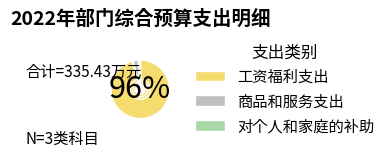

Does 工资福利支出 represent more than half of the total?

Yes